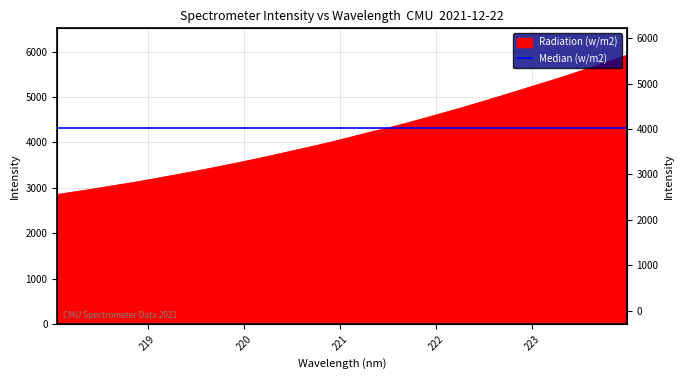

Does the chart display data point markers on the line(s)?

No